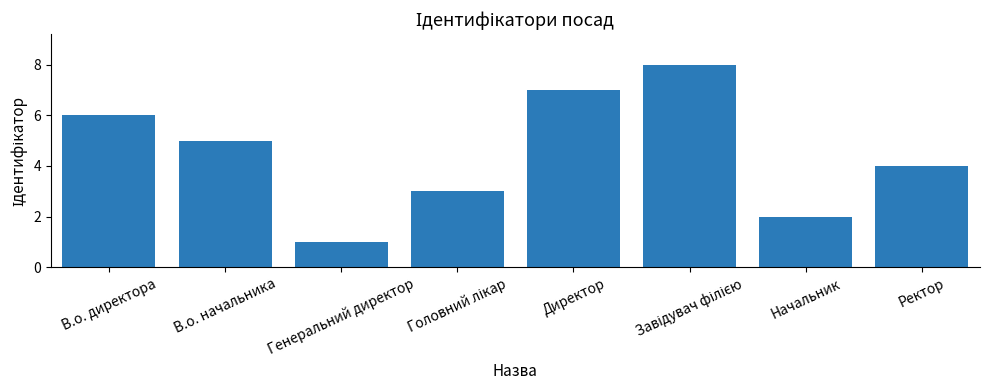

What is the maximum value shown in the chart?

8